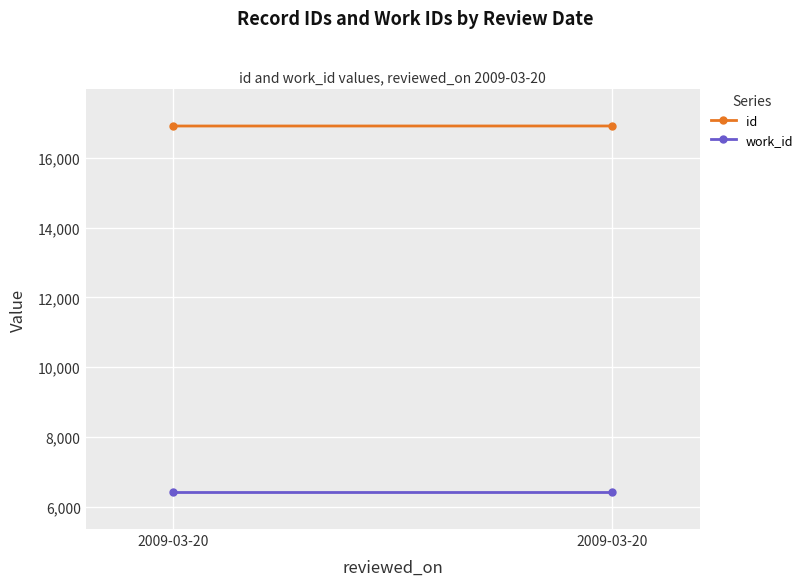

Reading left to right, what are all the values shown in this chart?

id: 16914	16915
work_id: 6414	6414